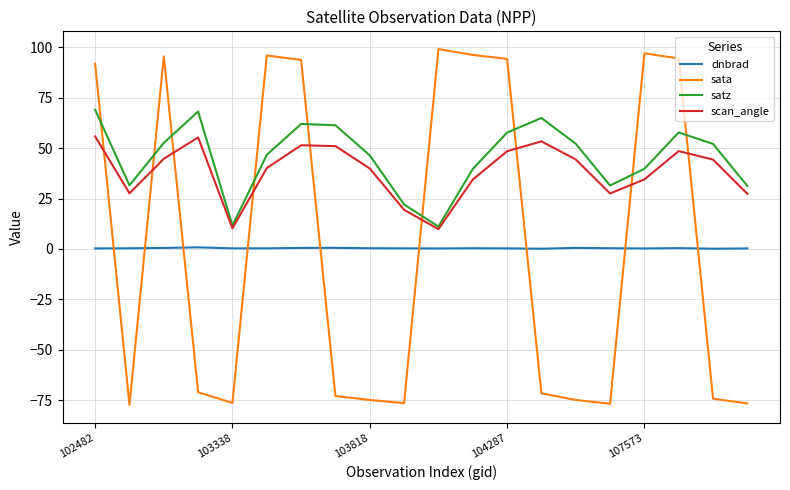

Which series has the widest spread of values?

sata